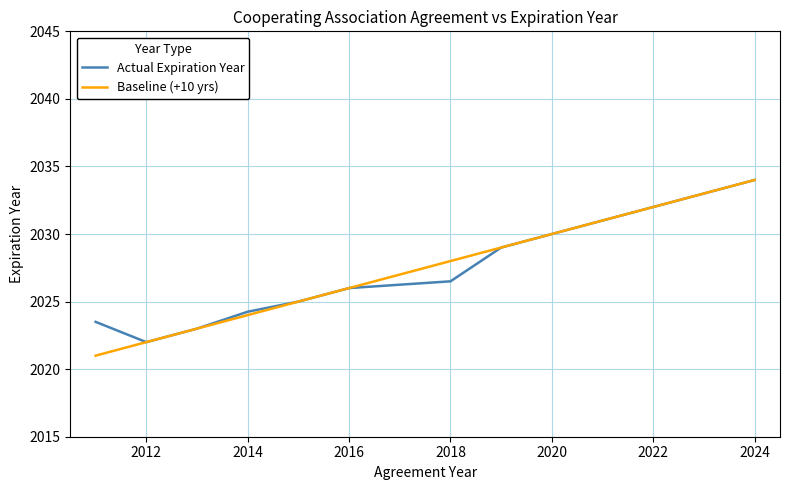

What is the greatest value displayed?

2034.0